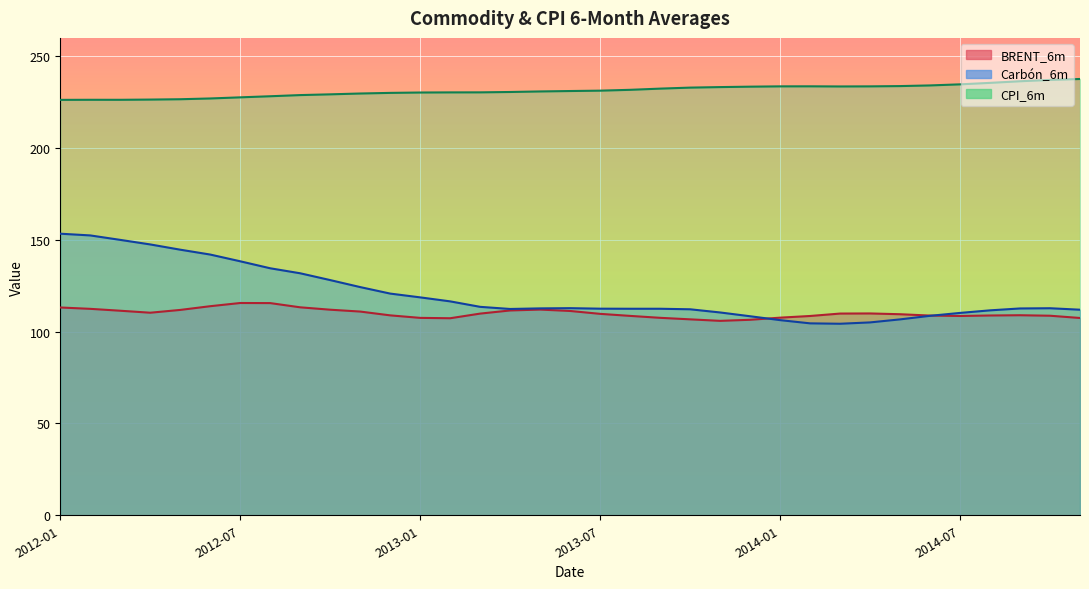

At which category does Carbón_6m reach its first local peak?

2013-06